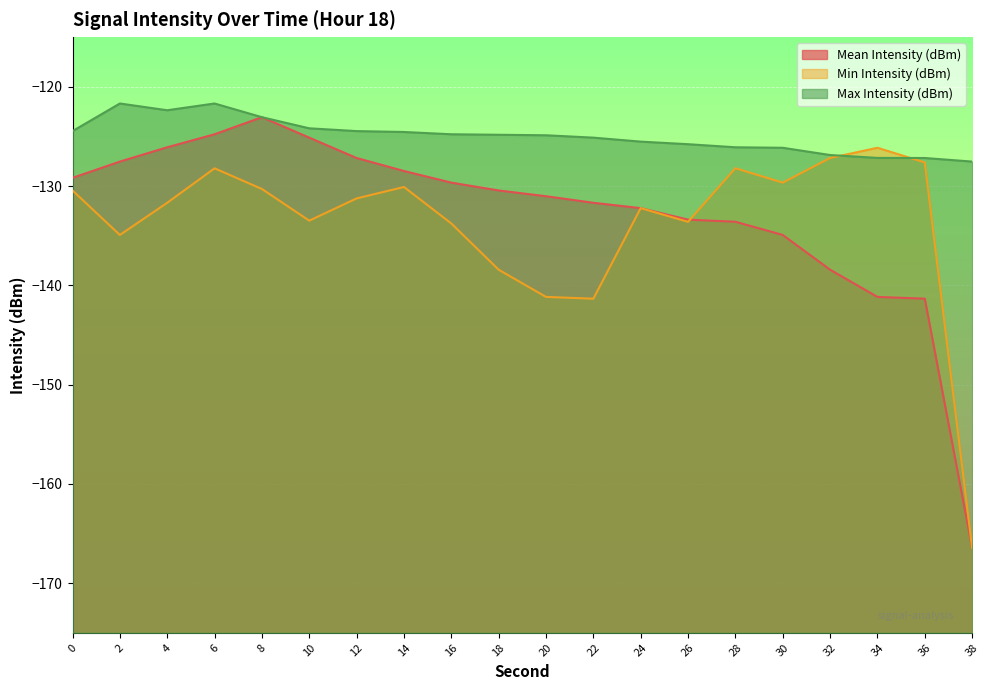

Which series has the largest total across all categories?

Max Intensity (dBm)